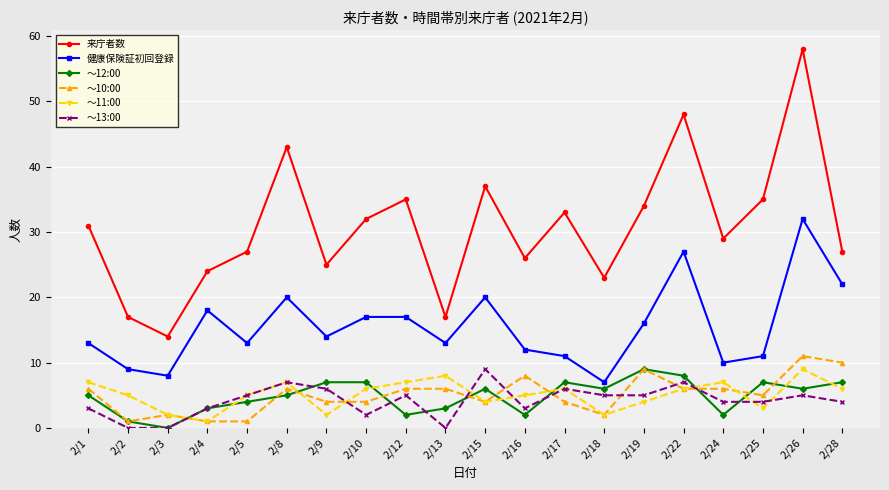

The ～10:00 series shows 6 at 2/13. True or false?

True